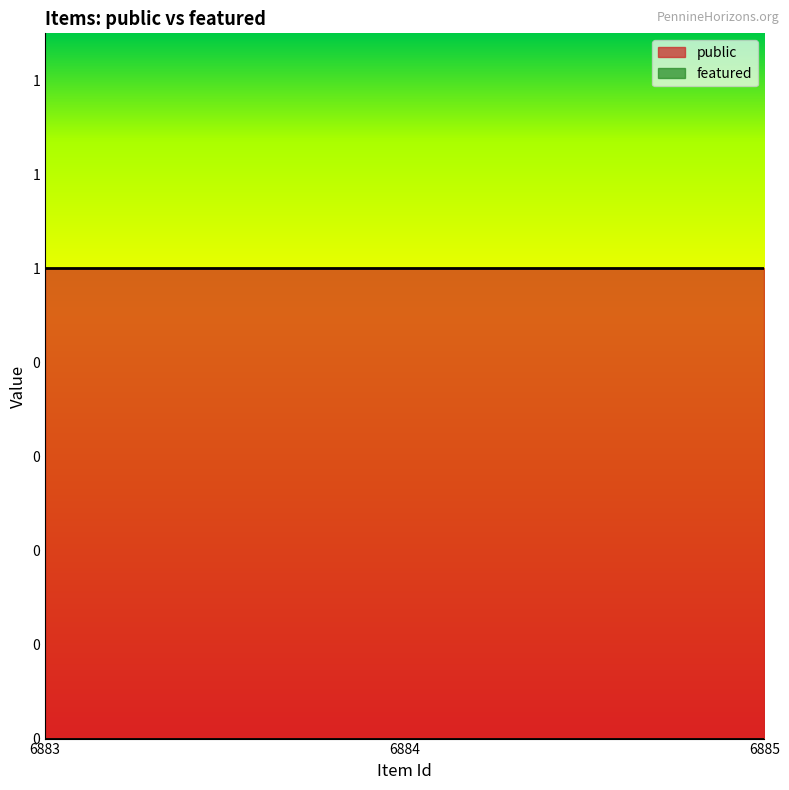

Which category has the highest value in the featured series?

6883